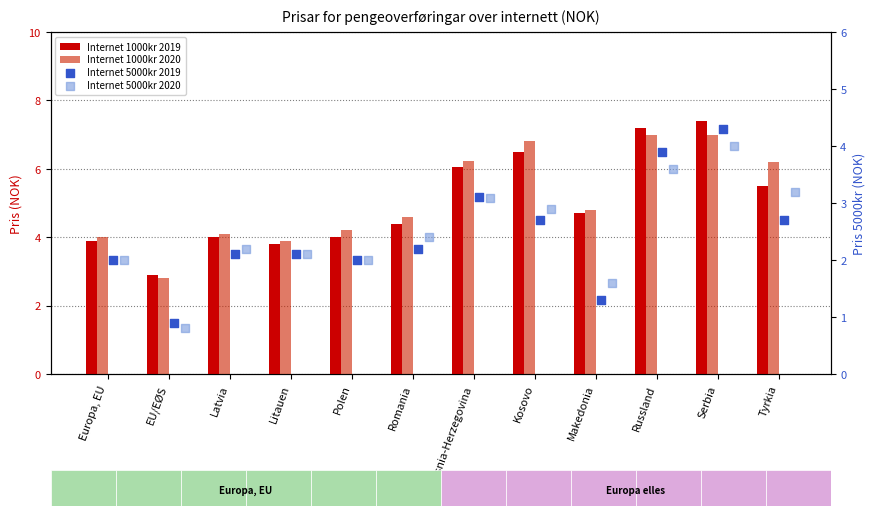

What is the total value across all series at Europa, EU?

11.9